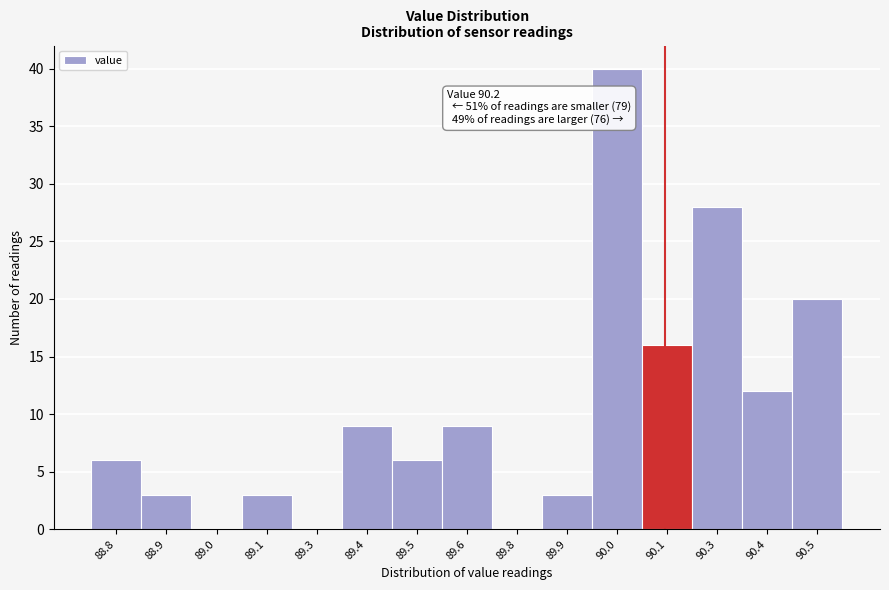

Reading right to left, list all the values displayed in this chart.

90.5=20	90.4=12	90.3=28	90.1=16	90.0=40	89.9=3	89.8=0	89.6=9	89.5=6	89.4=9	89.3=0	89.1=3	89.0=0	88.9=3	88.8=6